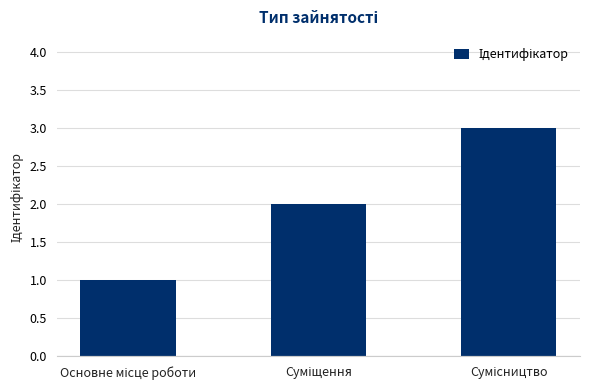

Reading right to left, transcribe all the data shown in this chart.

3	2	1